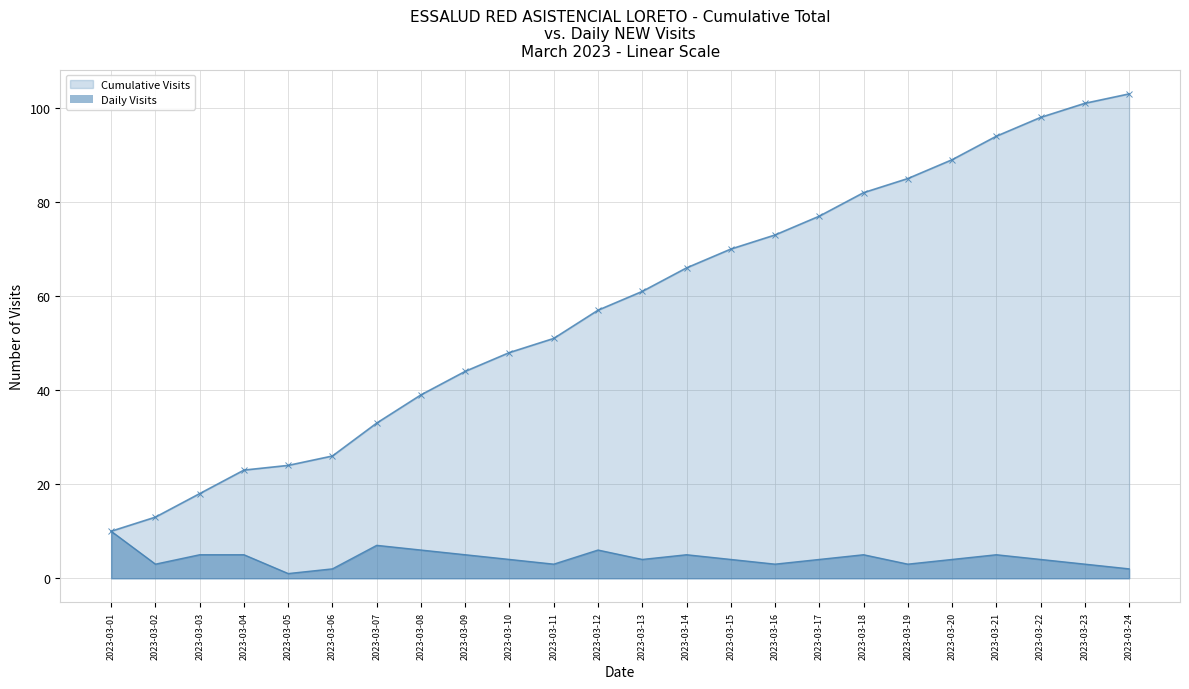

True or false: Cumulative Visits has a value of 93 at 2023-03-14.

False